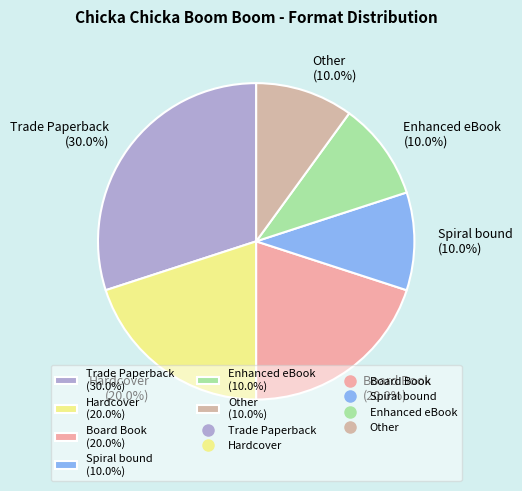

Count the number of slices in the pie.

6